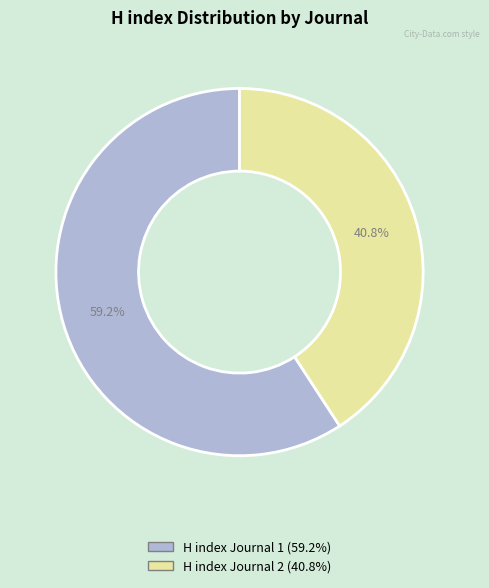

Is it true that H index Journal 2 is 41% of the pie?

True